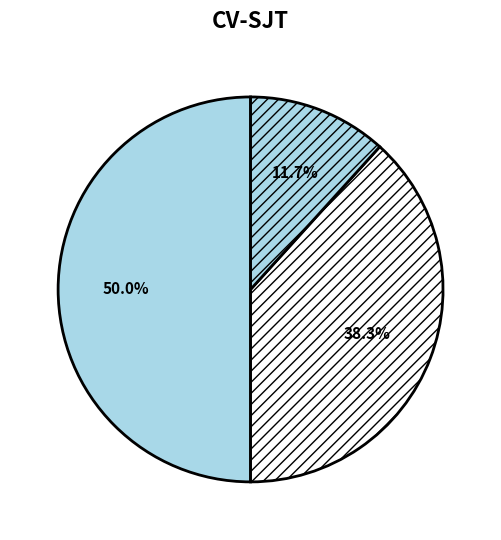

How many segments does this pie chart have?

3